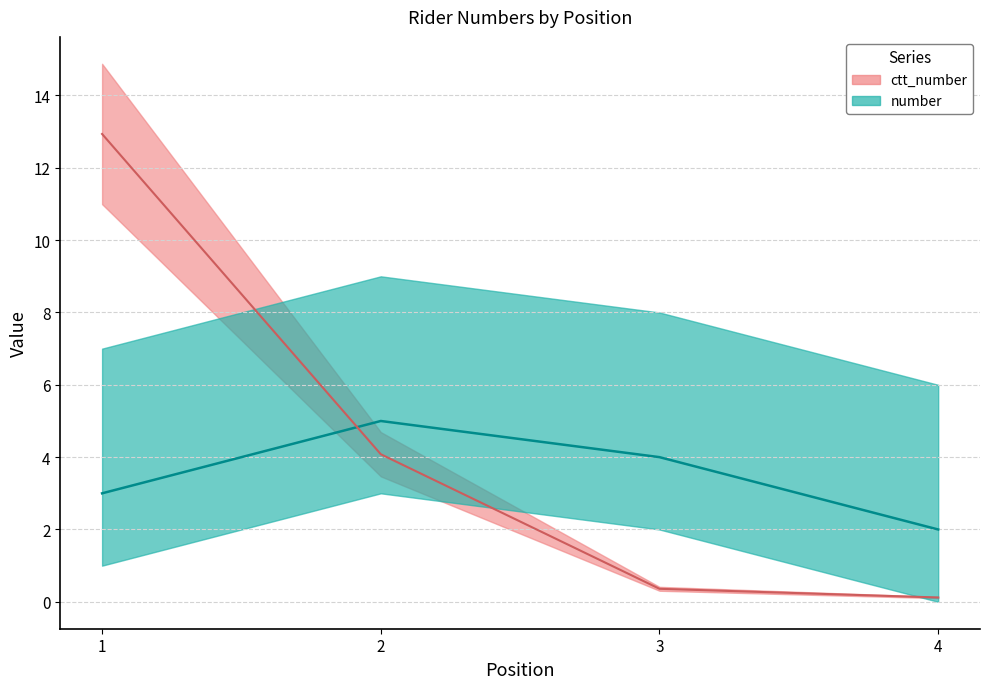

Does the chart display data point markers on the line(s)?

No